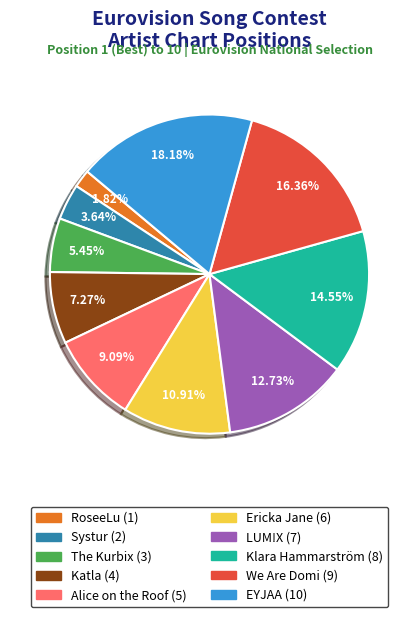

How many segments does this pie chart have?

10